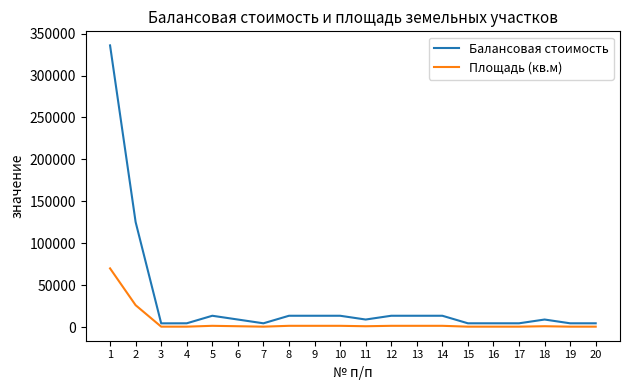

At how many categories does at least one series exceed 154104?

1